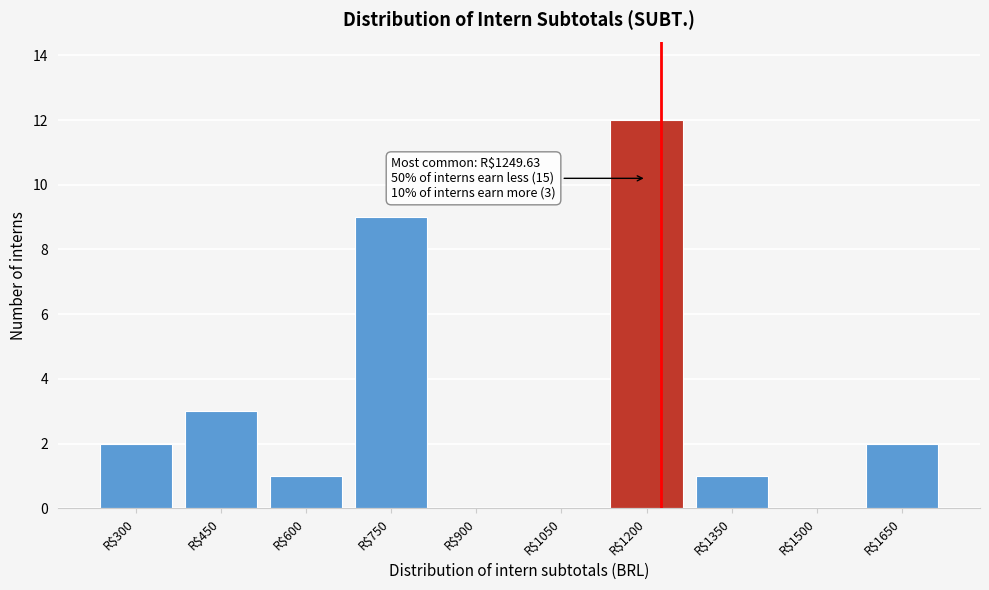

What is the maximum value shown in the chart?

12